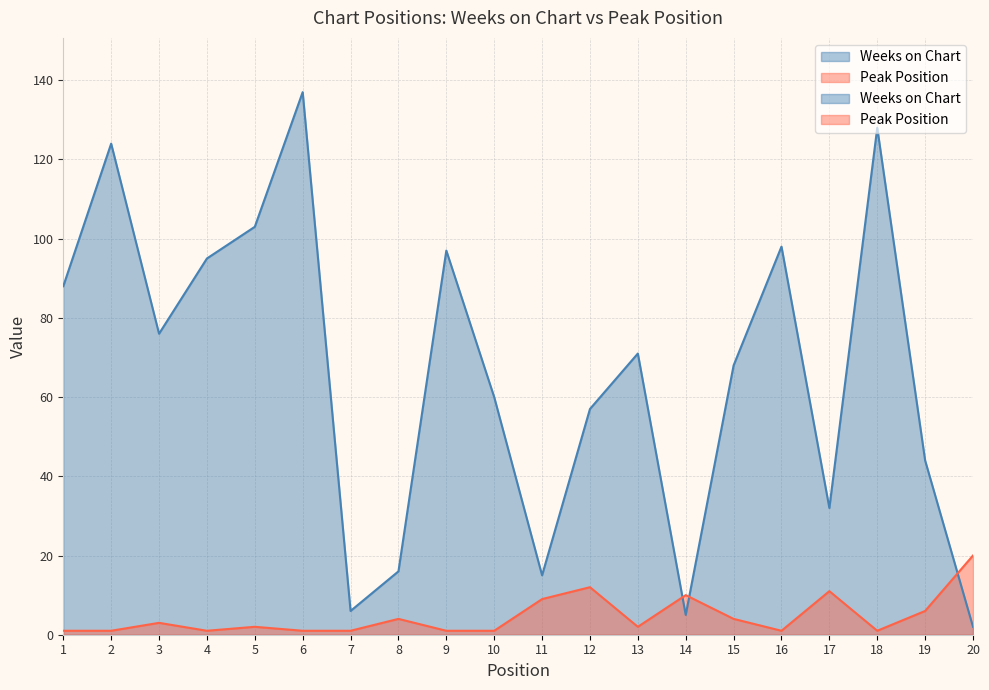

Rank the series by their maximum value, from lowest to highest.

Peak Position, Weeks on Chart